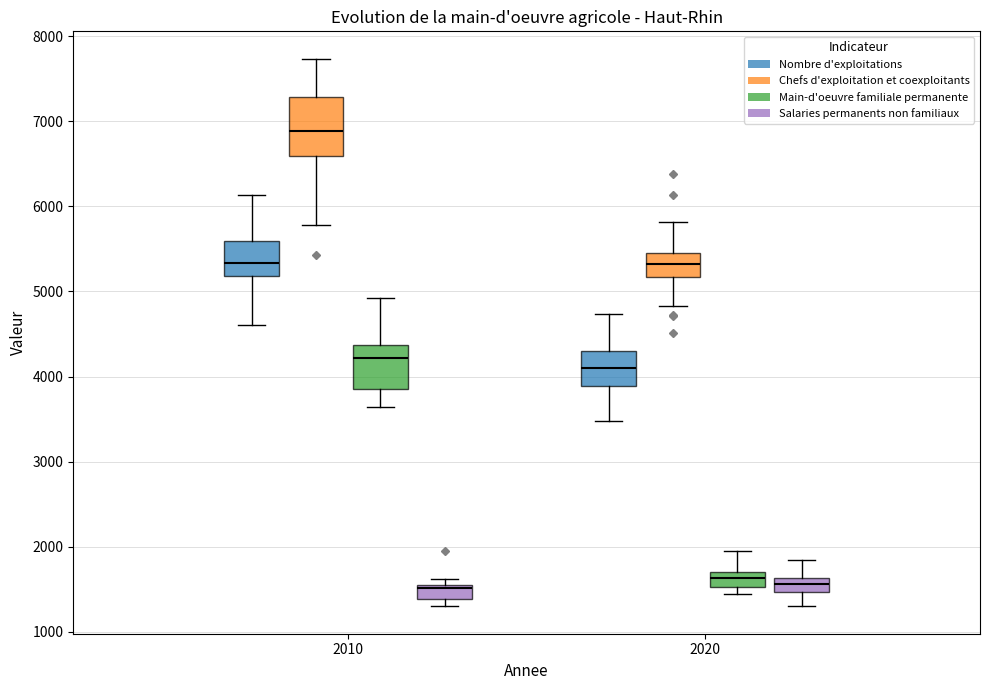

Which box has the highest median line?

2010 (Chefs d'exploitation et coexploitants)